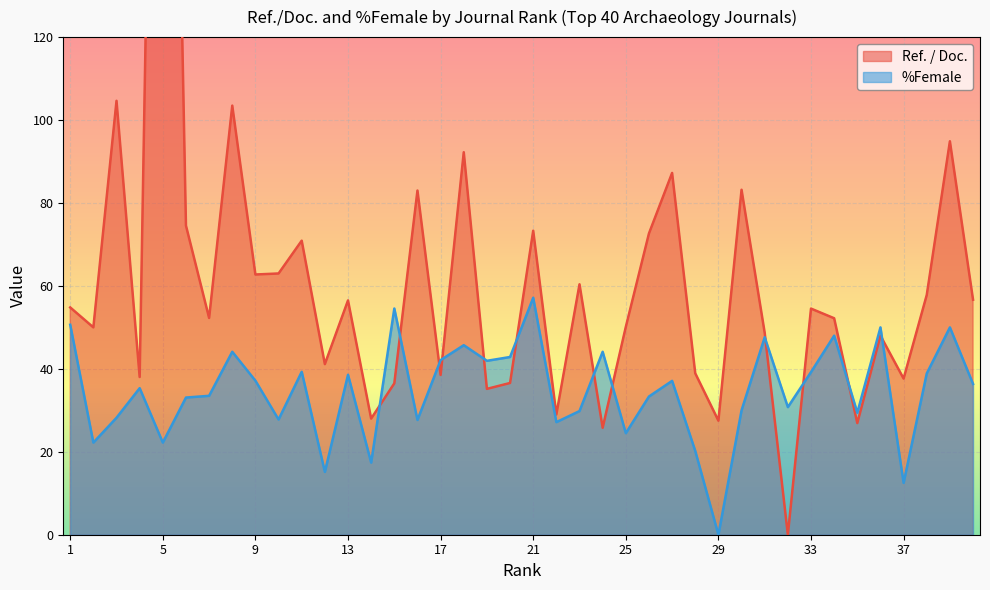

What is the difference between the maximum and second lowest values in the Ref. / Doc. series?

332.2